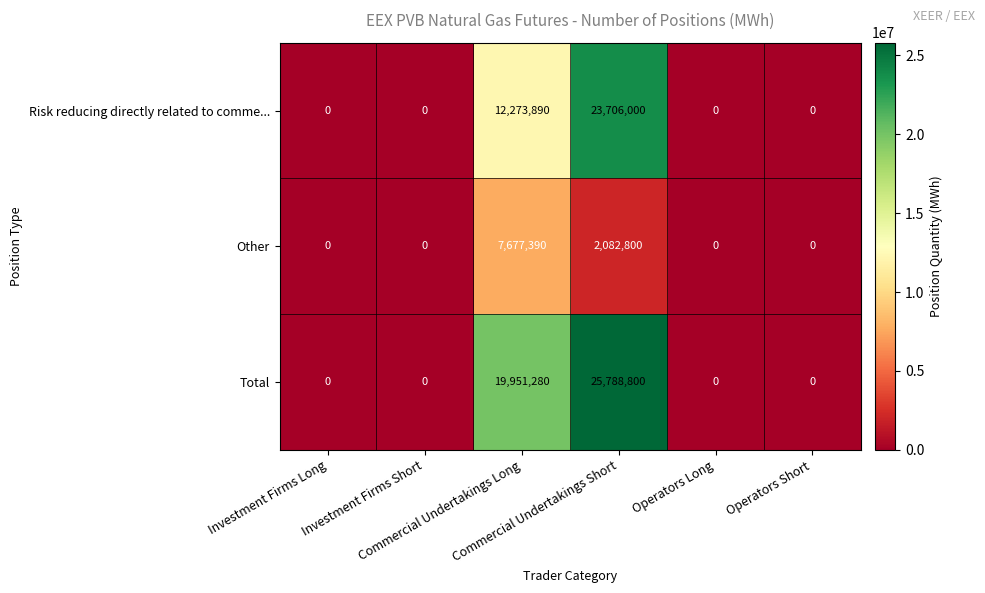

Rank the series by their maximum value, from lowest to highest.

Other, Risk reducing directly related to comme..., Total